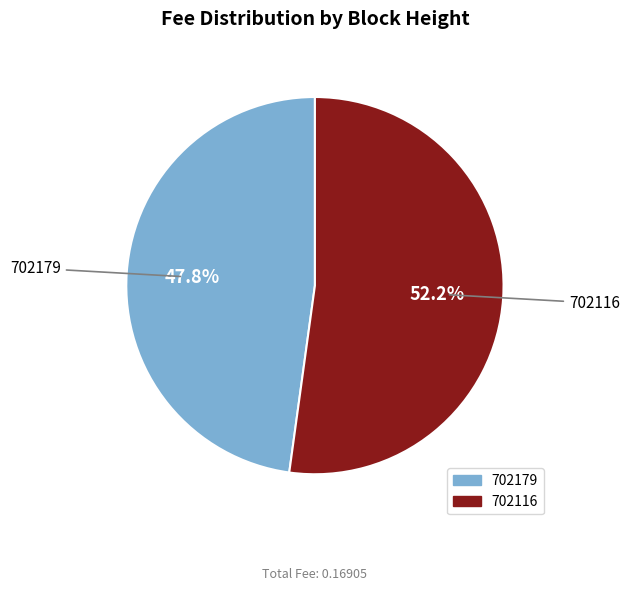

Does any single category account for the majority?

Yes